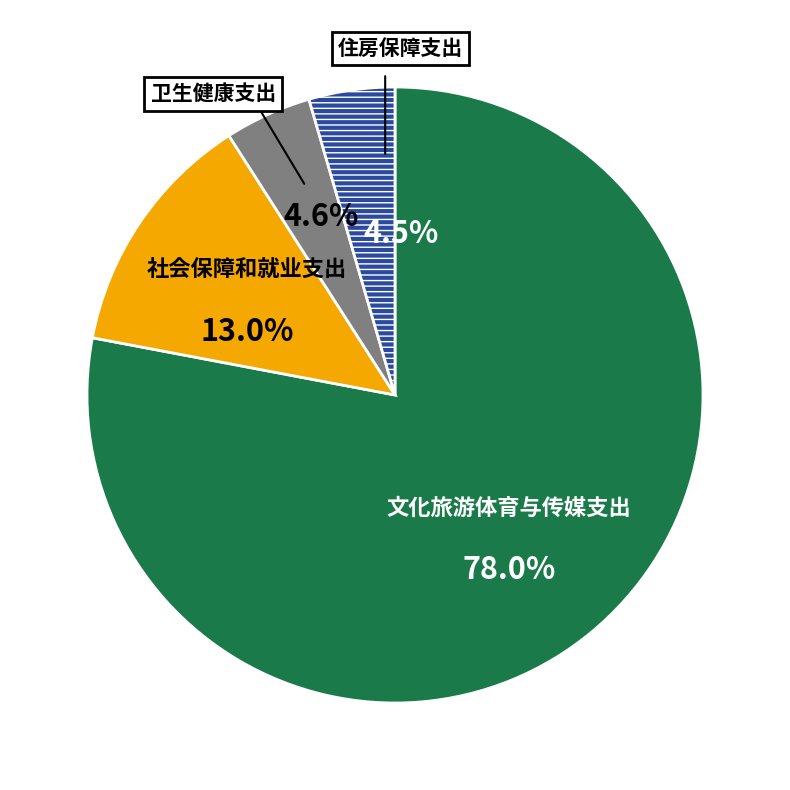

True or false: 文化旅游体育与传媒支出 accounts for 91% of the total.

False